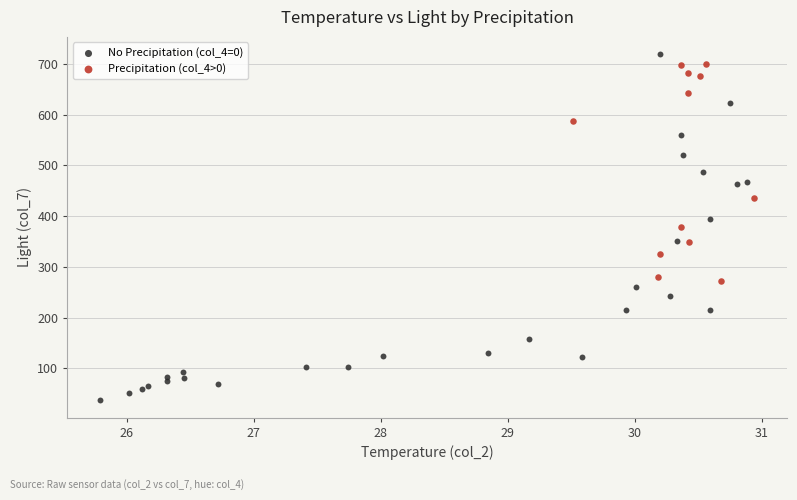

Which series reaches the maximum Y coordinate?

No Precipitation (col_4=0)